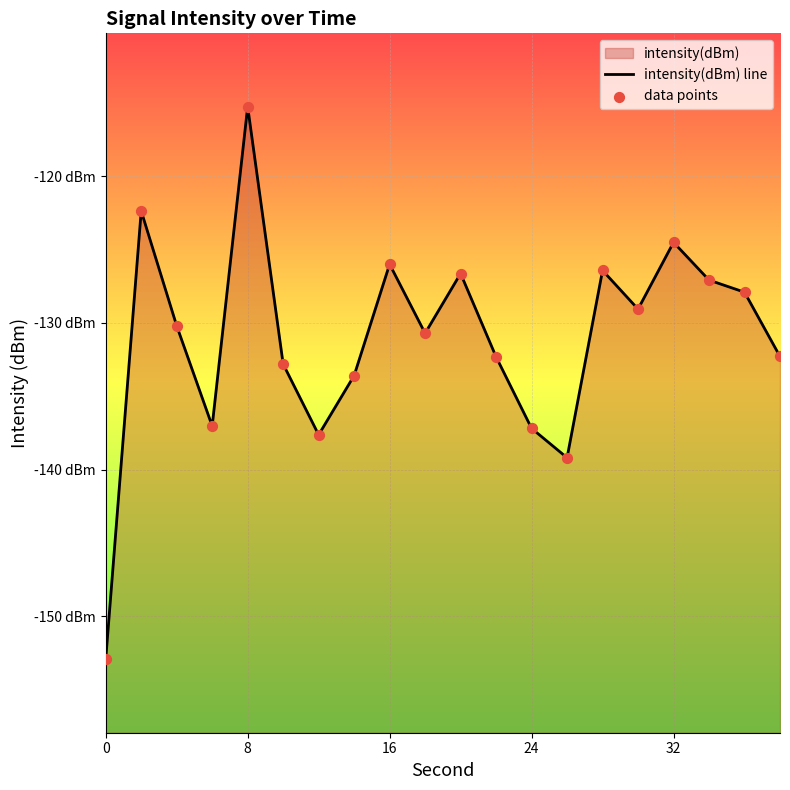

Is the value of intensity(dBm) line at 17 greater than the value of data points at 15?

Yes